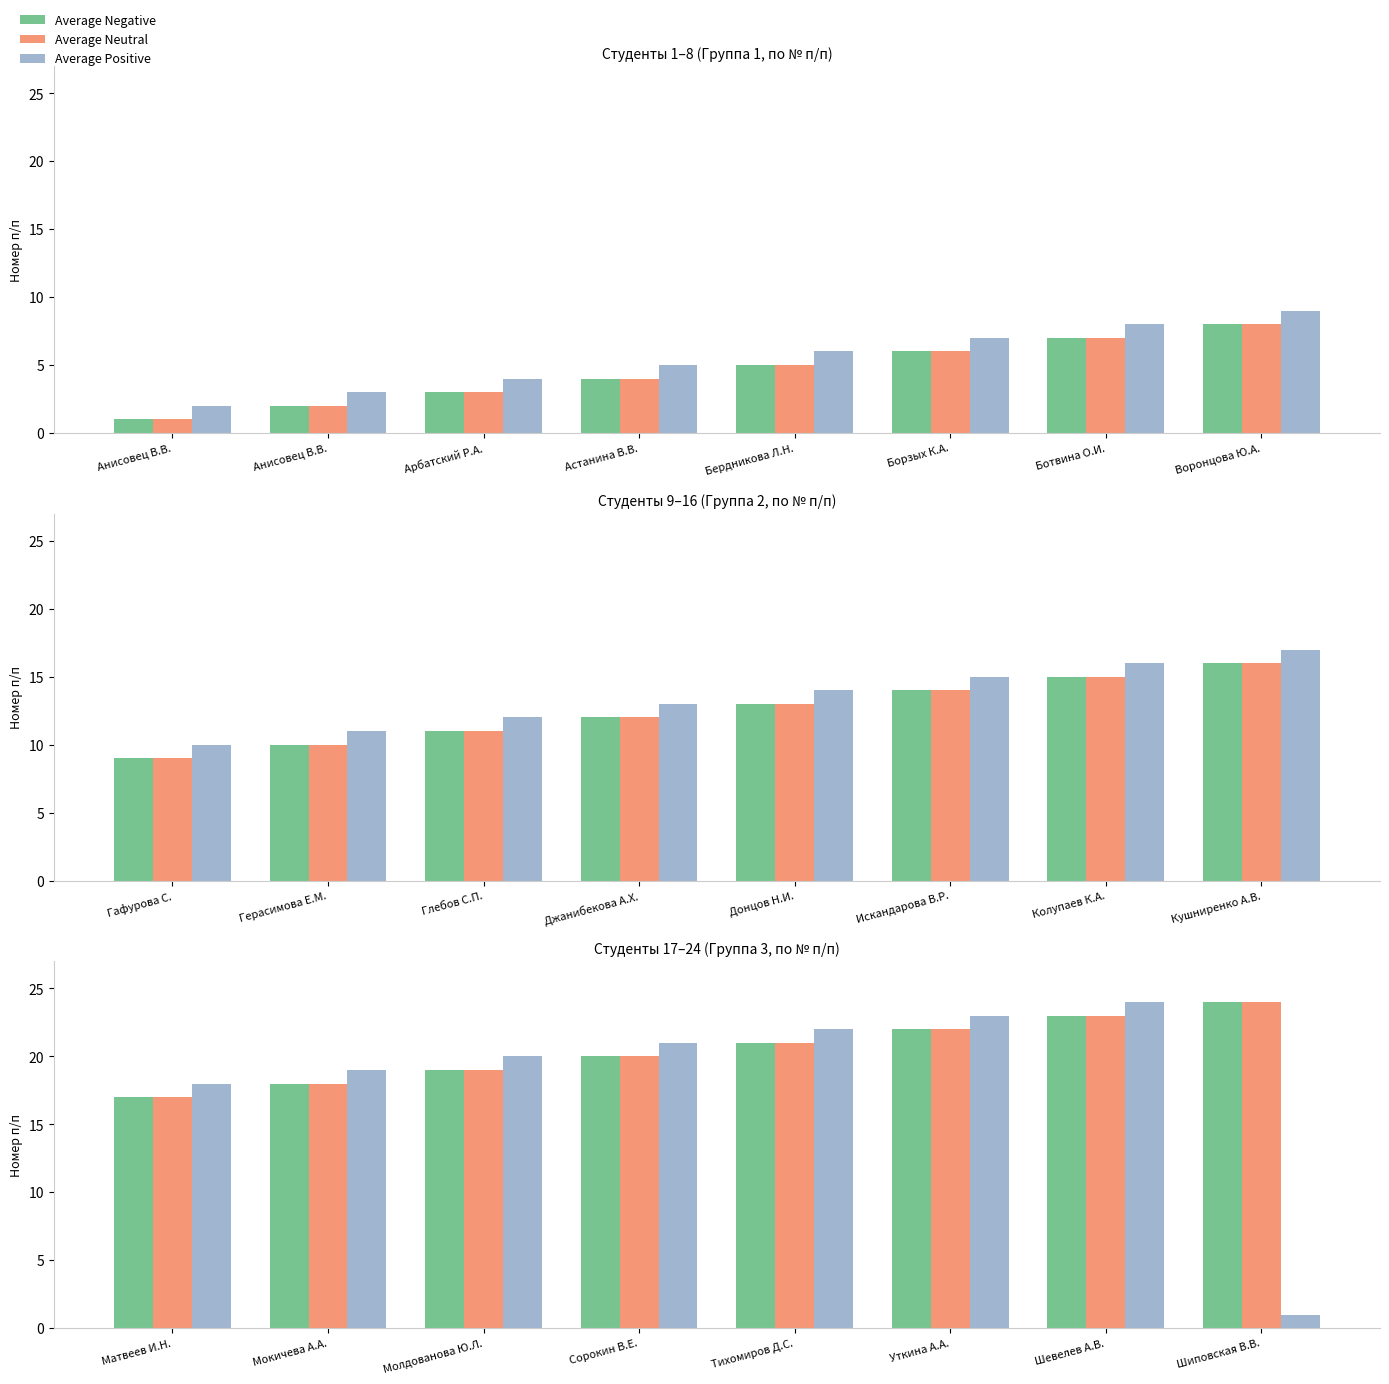

Between Уткина А.А. and Шевелев А.В., which series saw the biggest shift?

Average Negative